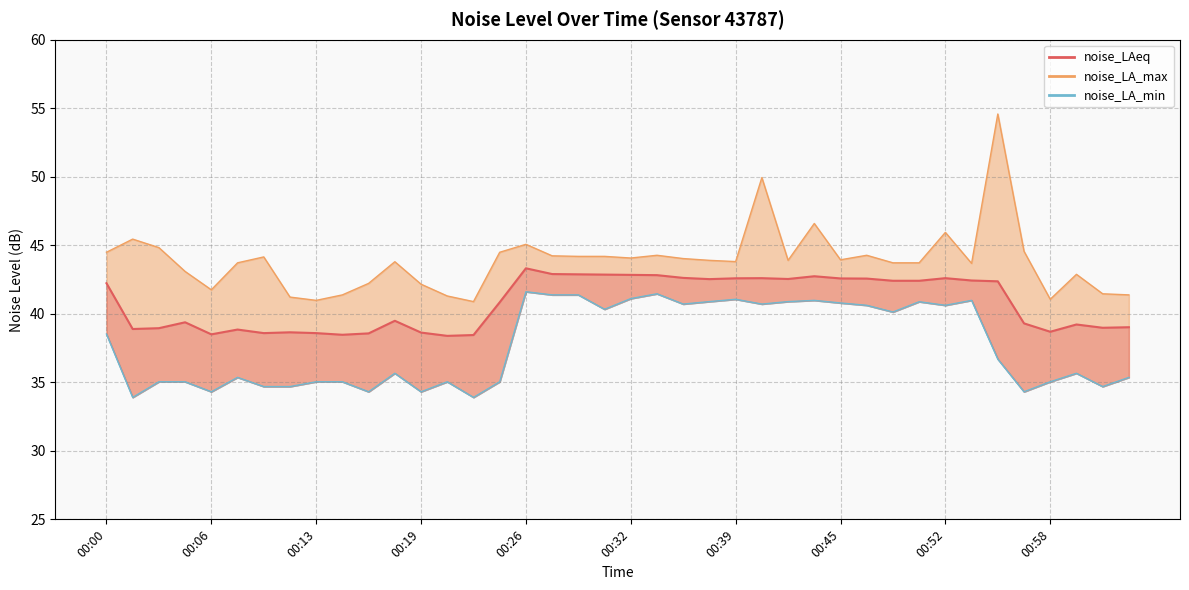

How many interior local valleys (lower than both neighbors) does the data have?

9